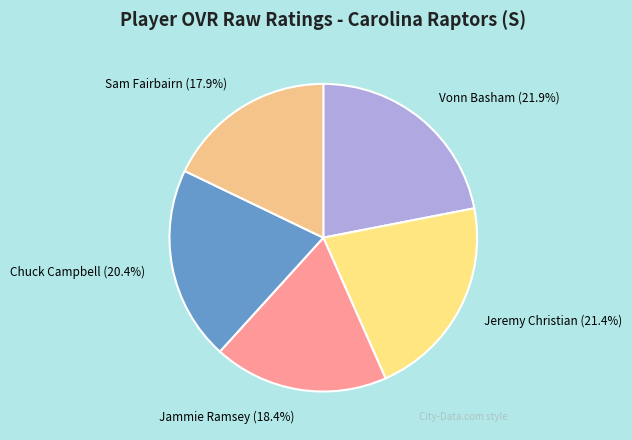

Which has a higher value, Vonn Basham or Sam Fairbairn?

Vonn Basham